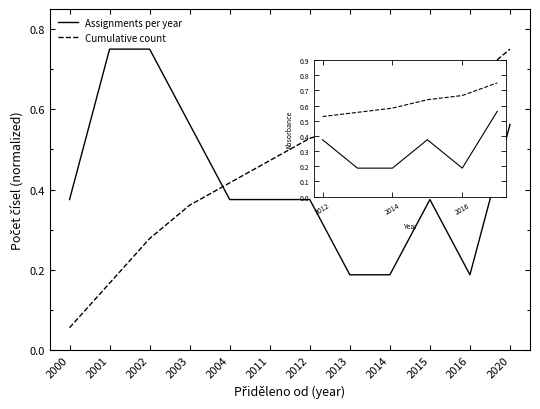

After their last crossing, which series has the higher values: Cumulative count or Assignments per year?

Cumulative count